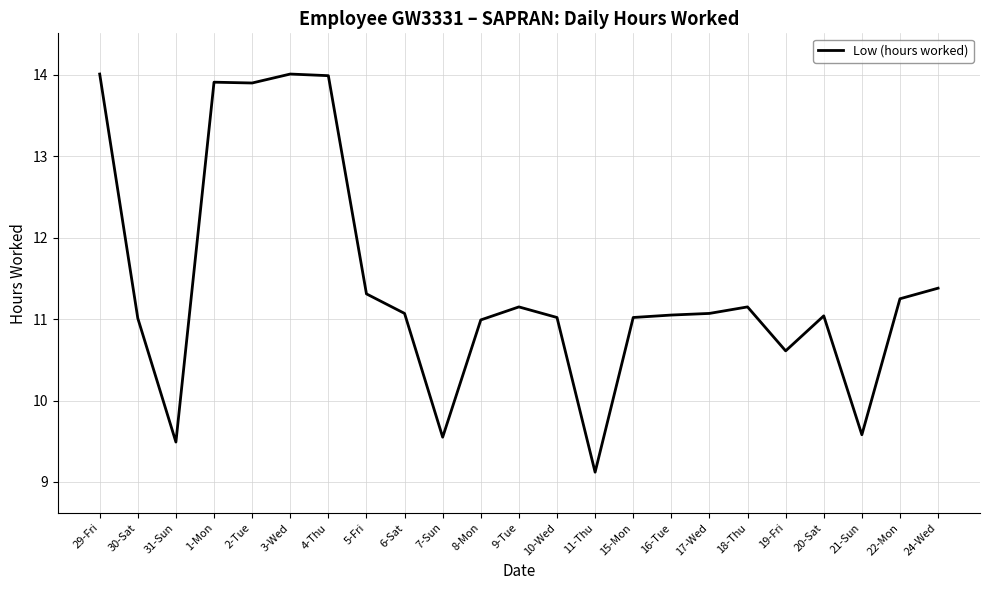

Is it true that the value at 5-Fri is 11.3?

True